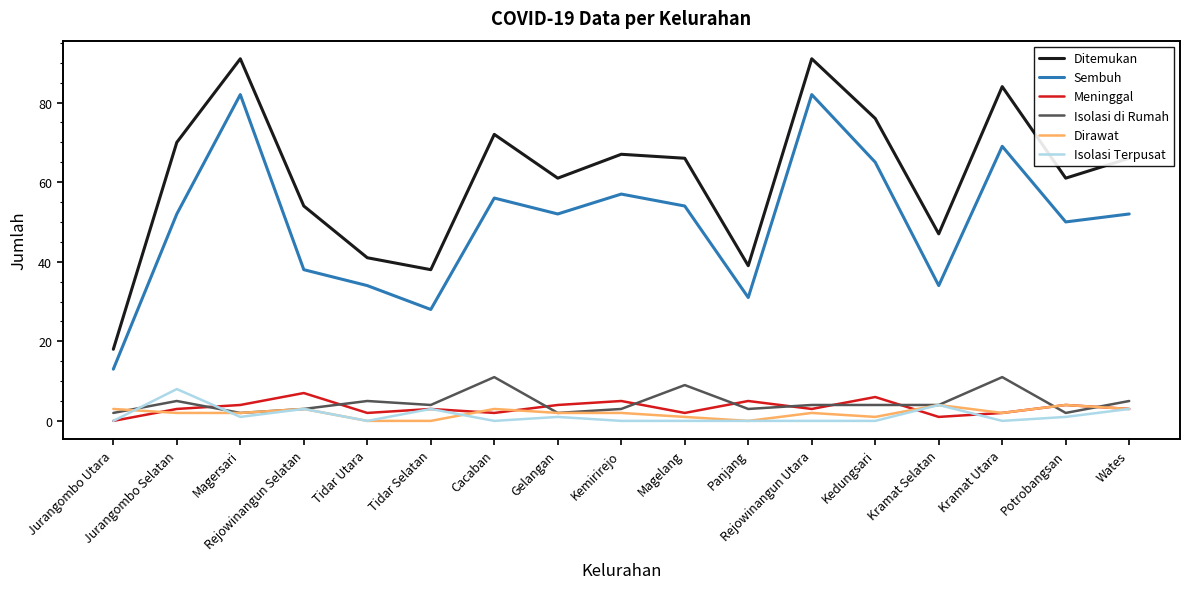

Reading left to right, what are all the values shown in this chart?

Ditemukan: 18	70	91	54	41	38	72	61	67	66	39	91	76	47	84	61	66
Sembuh: 13	52	82	38	34	28	56	52	57	54	31	82	65	34	69	50	52
Meninggal: 0	3	4	7	2	3	2	4	5	2	5	3	6	1	2	4	3
Isolasi di Rumah: 2	5	2	3	5	4	11	2	3	9	3	4	4	4	11	2	5
Dirawat: 3	2	2	3	0	0	3	2	2	1	0	2	1	4	2	4	3
Isolasi Terpusat: 0	8	1	3	0	3	0	1	0	0	0	0	0	4	0	1	3